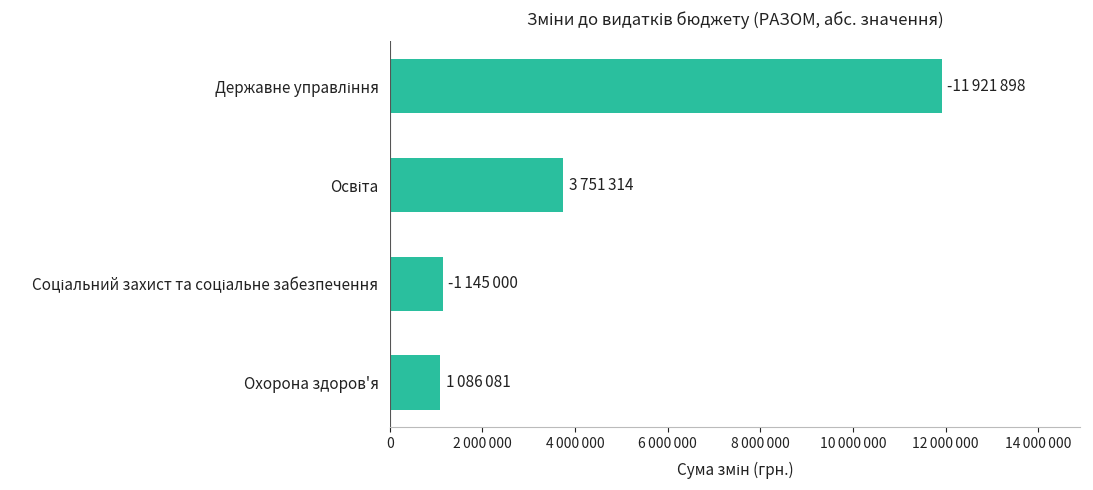

Does the chart contain any negative values?

No